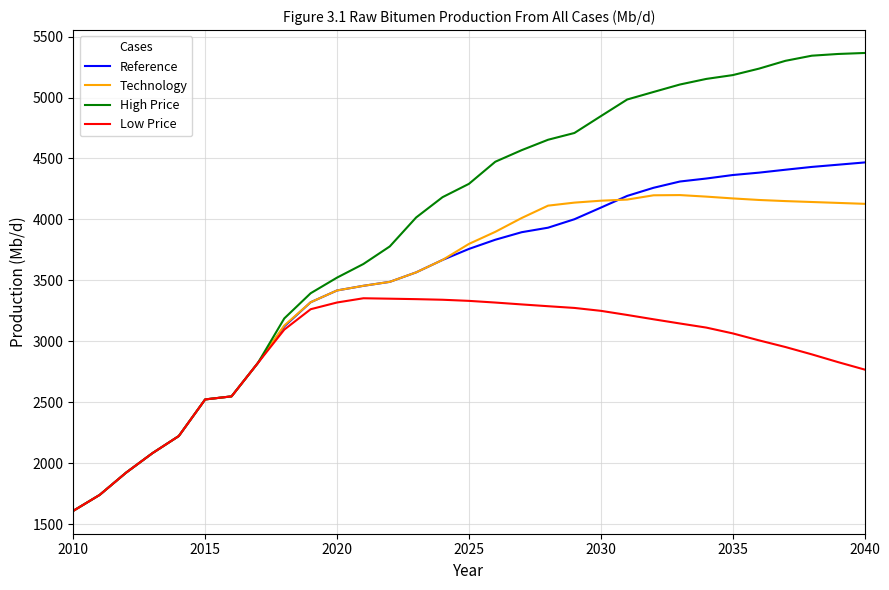

Which series has the largest range (max minus min)?

High Price